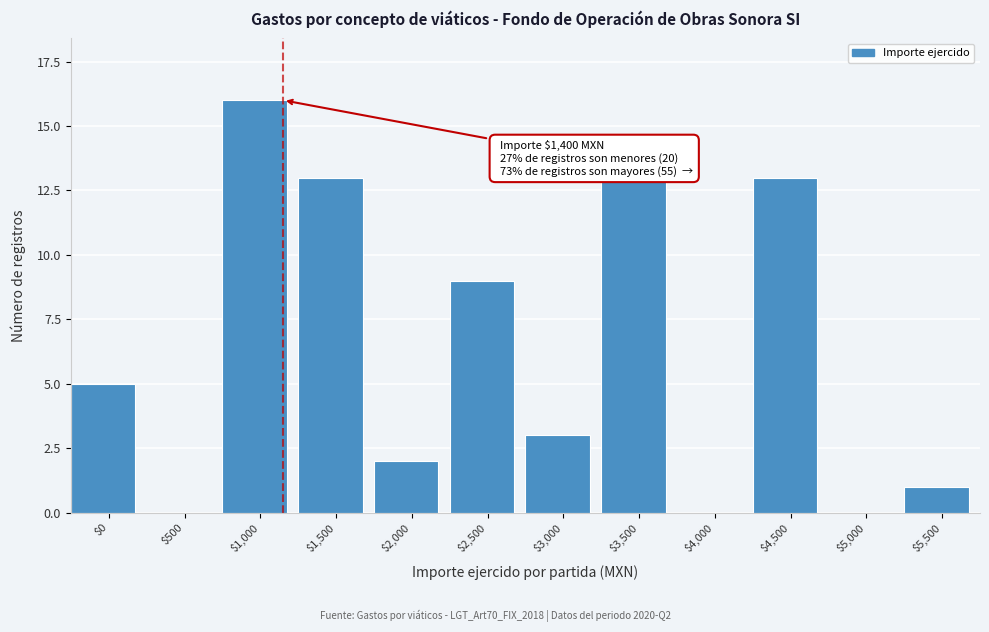

The chart shows a value of 0 at $5,500. True or false?

False